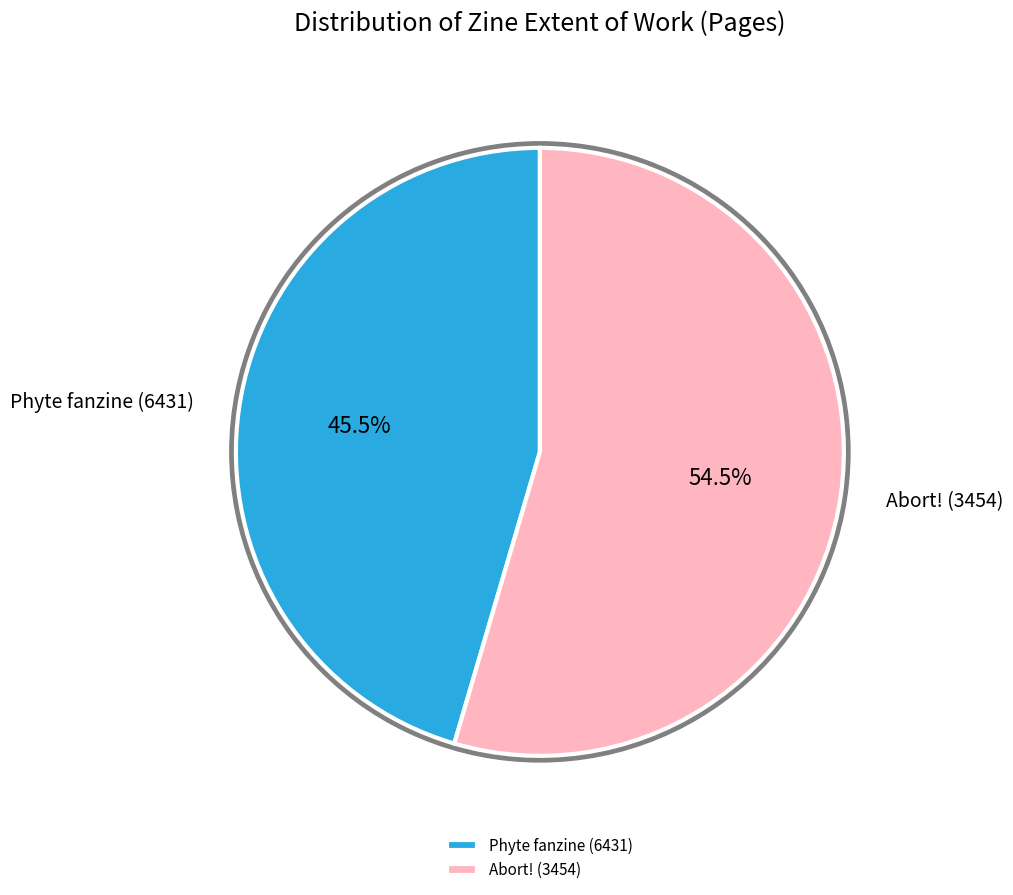

To the nearest percent, what portion does Phyte fanzine (6431) represent?

45%